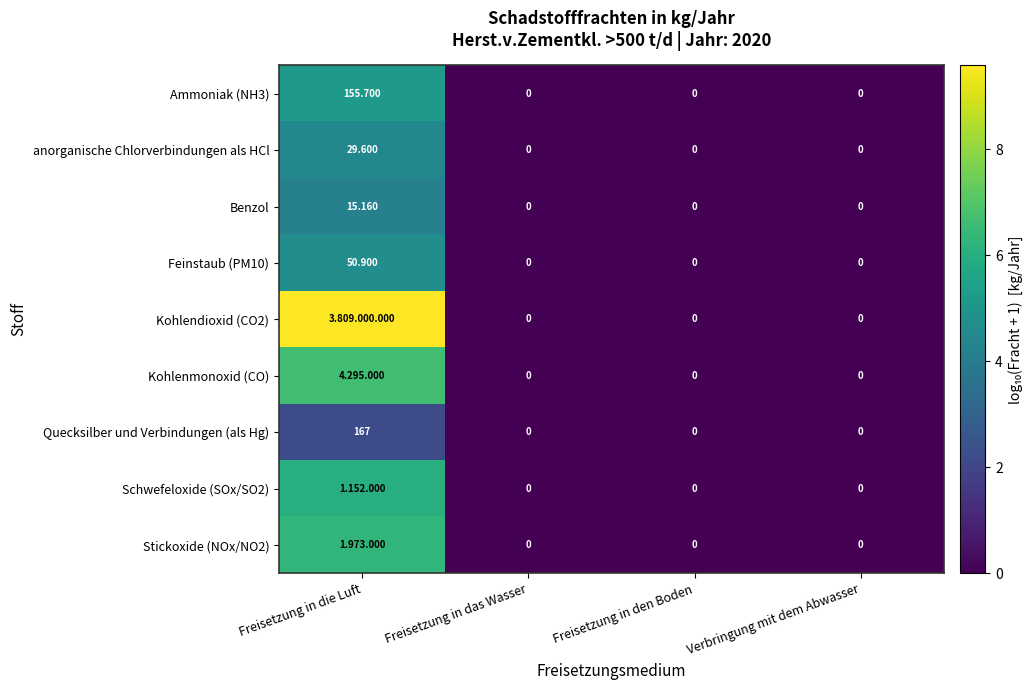

Which series has the largest range (max minus min)?

Kohlendioxid (CO2)